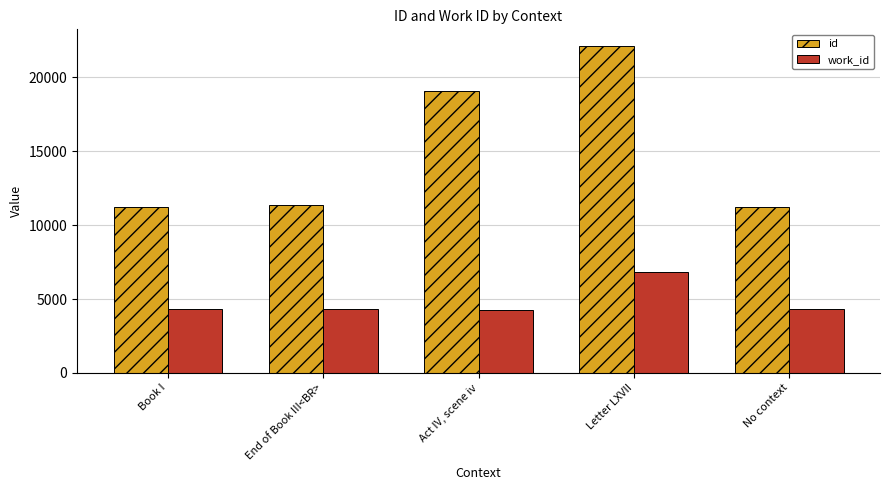

Is the value of id at No context greater than the value of work_id at End of Book III<BR>?

Yes